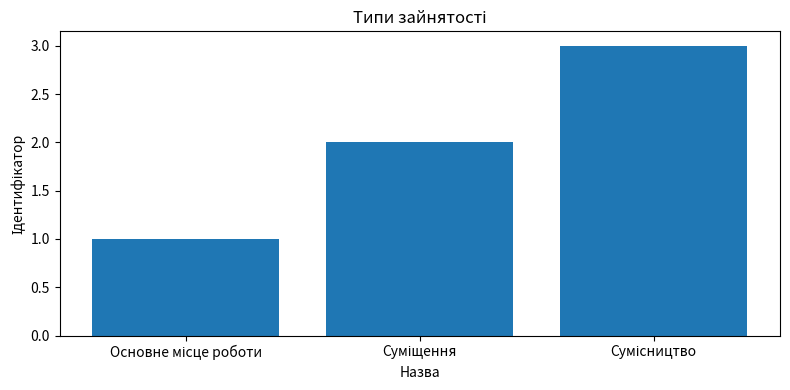

What is the minimum value shown in the chart?

1